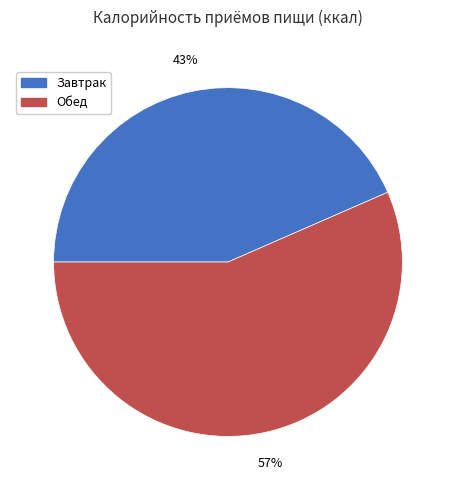

To the nearest percent, what is the average slice percentage?

50%